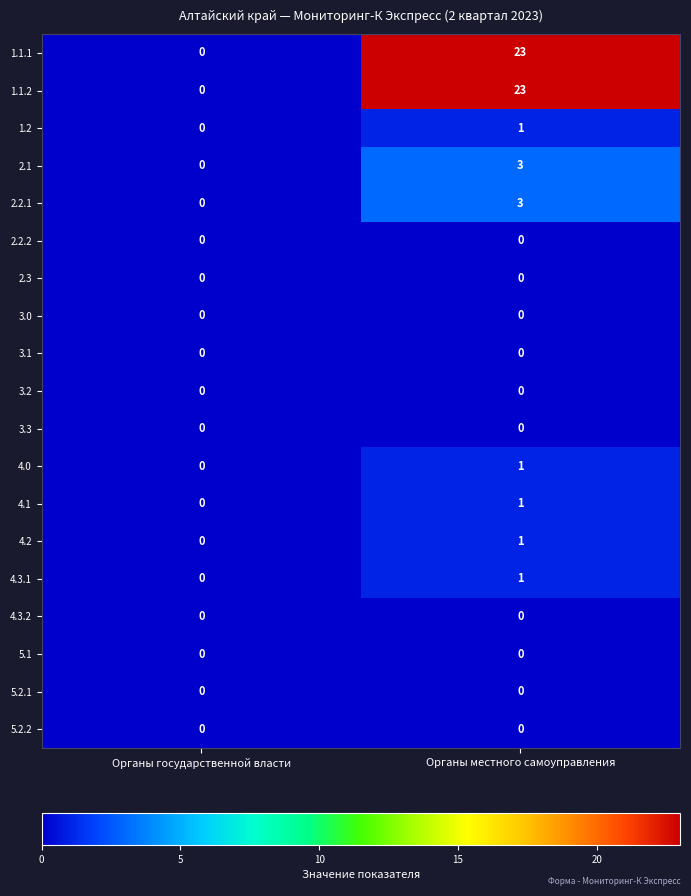

List the labels in order of 1.2 value, smallest first.

Органы государственной власти, Органы местного самоуправления